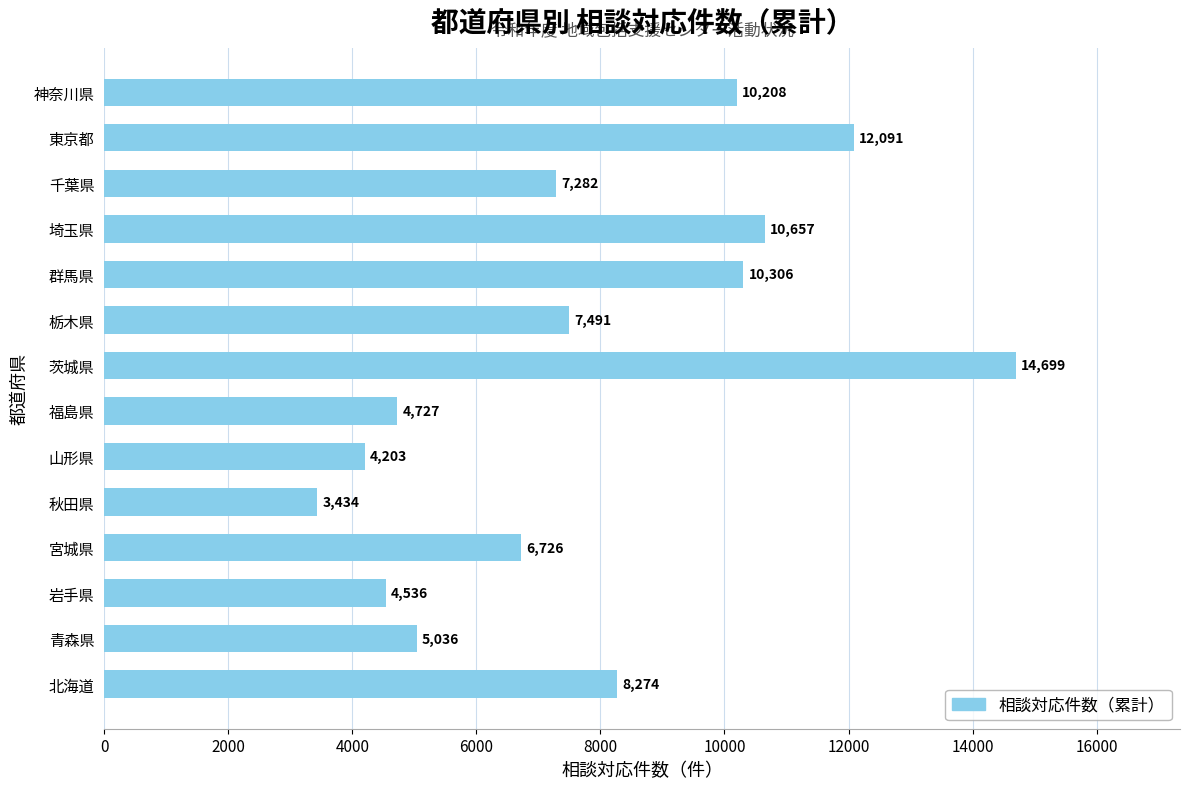

Rank the categories by value from lowest to highest.

秋田県, 山形県, 岩手県, 福島県, 青森県, 宮城県, 千葉県, 栃木県, 北海道, 神奈川県, 群馬県, 埼玉県, 東京都, 茨城県